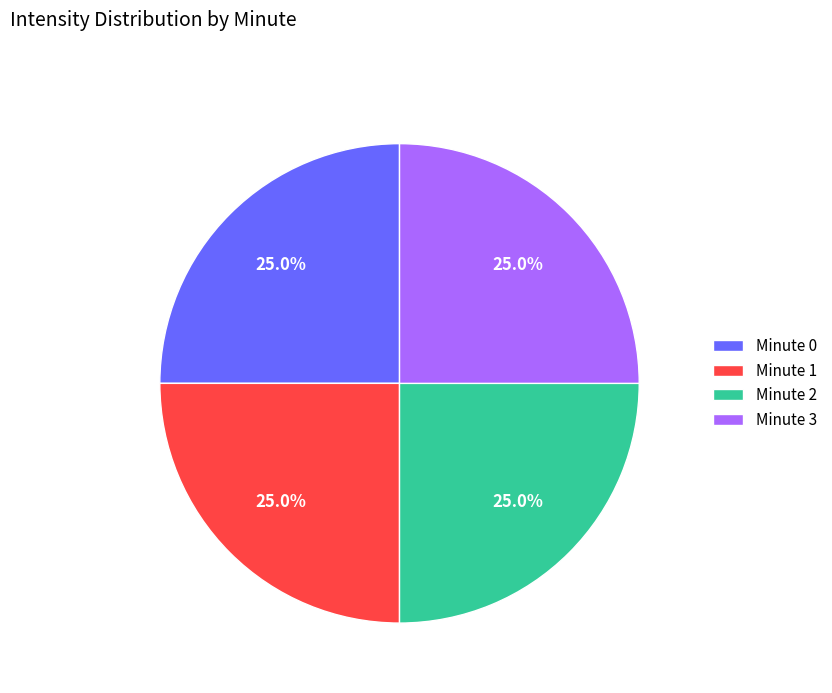

Does Minute 0 account for over 50% of the chart?

No